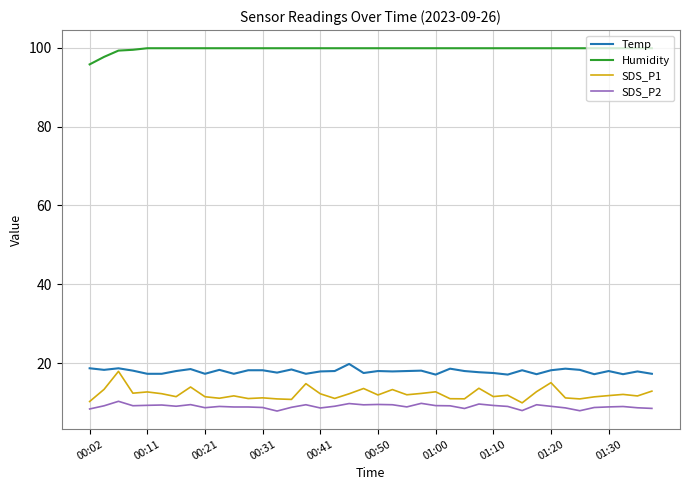

What is the maximum value for Humidity?

99.9